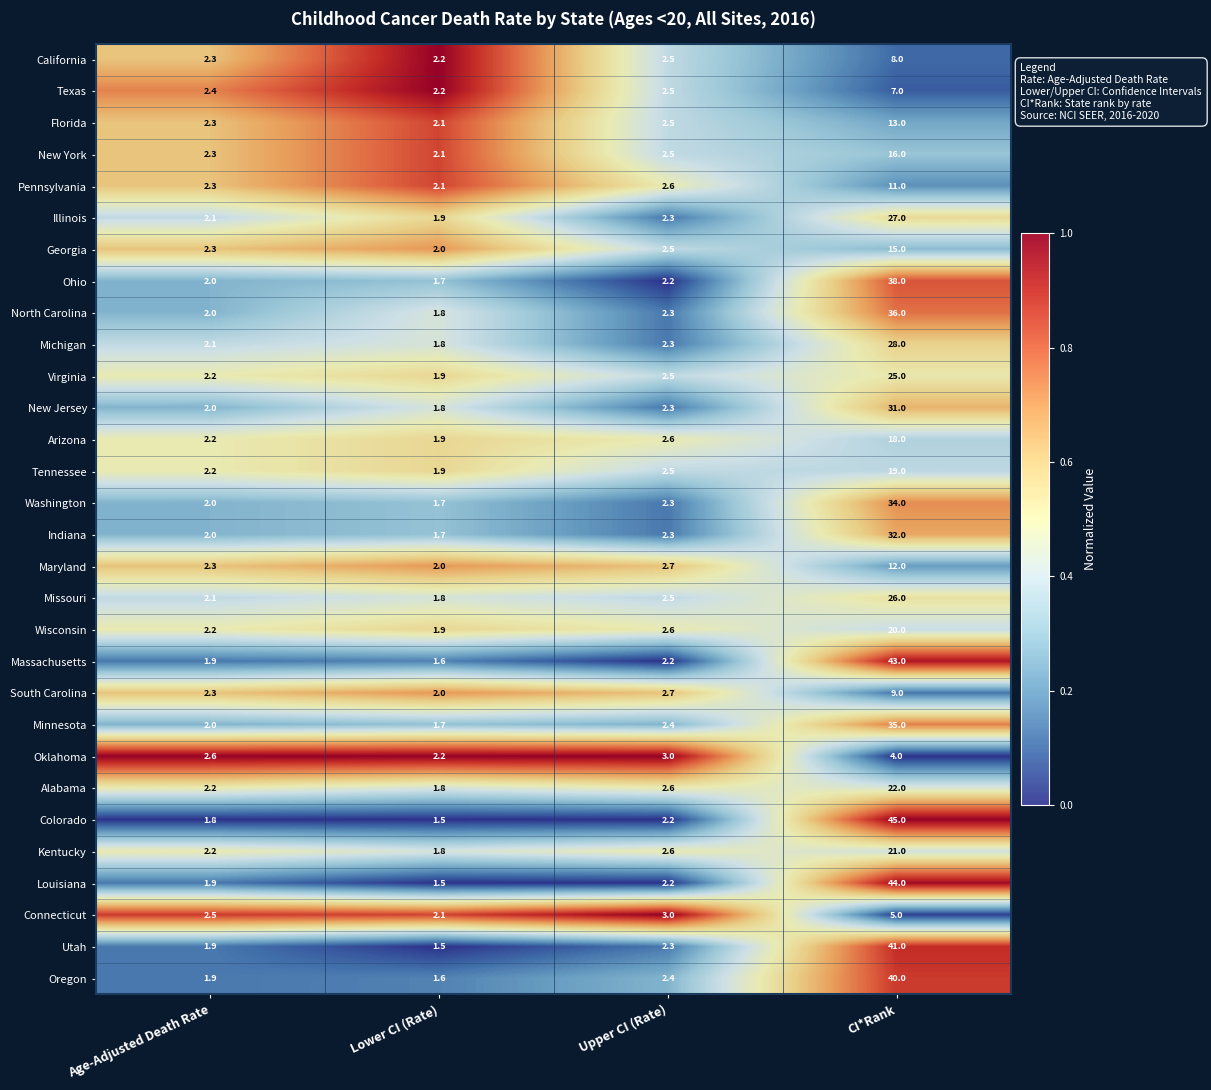

What value does the Missouri series have at Lower CI (Rate)?

1.8